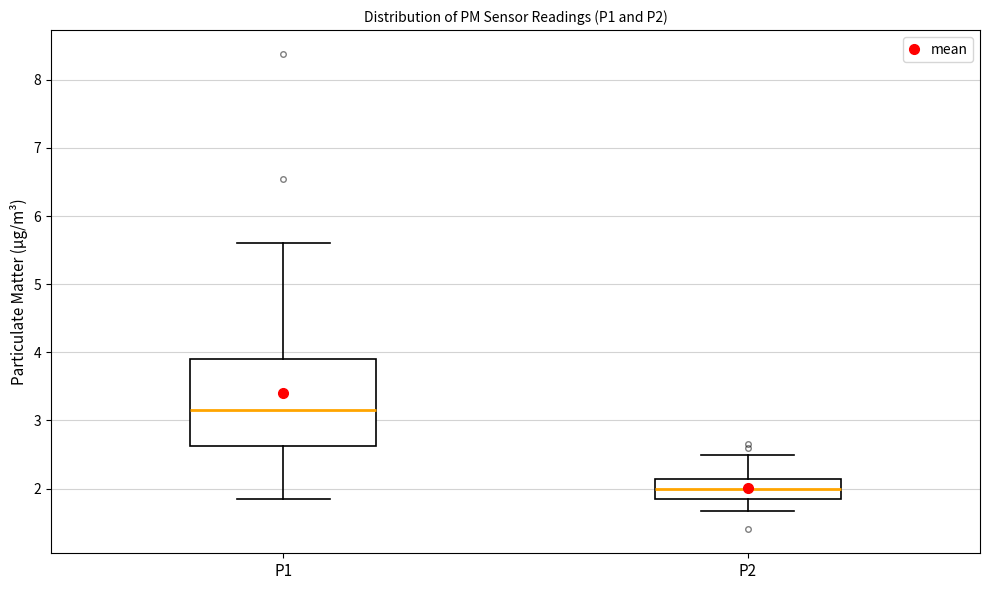

Reading left to right, read every box against the y-axis: the position of its median line, the range the box covers, and the ends of its whiskers. The values are not printed on the chart, so give them approximately, as read against the axis.

P1: median 3.2, box 2.6 to 3.9, whiskers 1.9 to 5.6
P2: median 2.0, box 1.8 to 2.1, whiskers 1.7 to 2.5